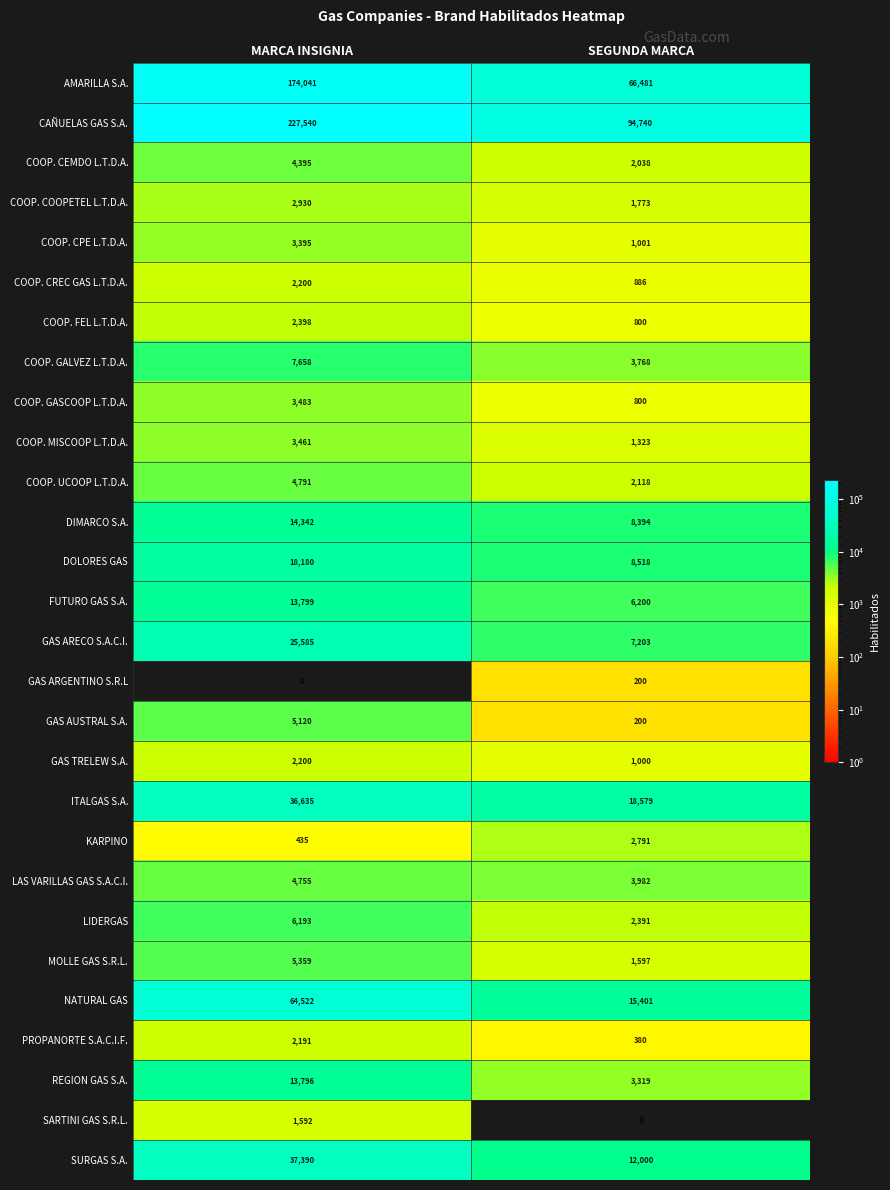

What is the difference between the COOP. COOPETEL L.T.D.A. values at MARCA INSIGNIA and SEGUNDA MARCA?

1157